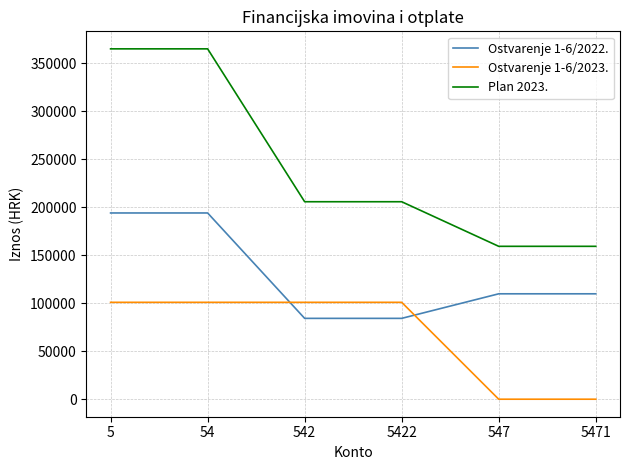

Between 5422 and 547, which series saw the biggest shift?

Ostvarenje 1-6/2023.